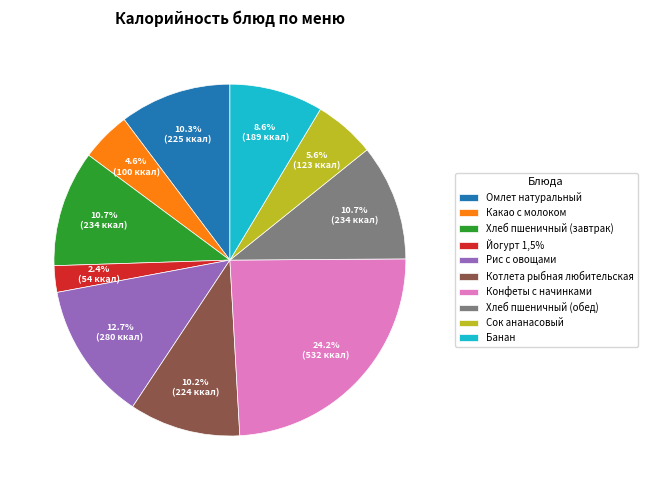

What is the smallest slice in the pie chart?

Йогурт 1,5%